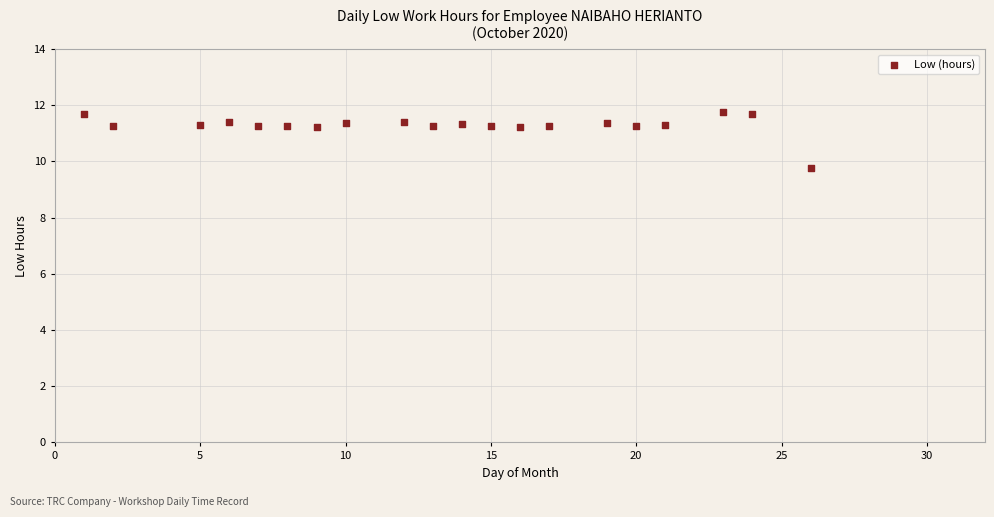

What Y value in the scatter plot is closest to 10?

9.8